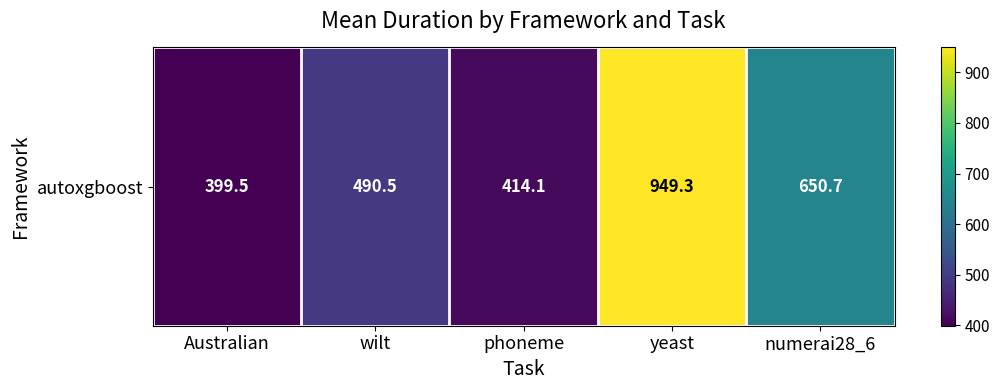

True or false: the data shows 182.4 at numerai28_6.

False